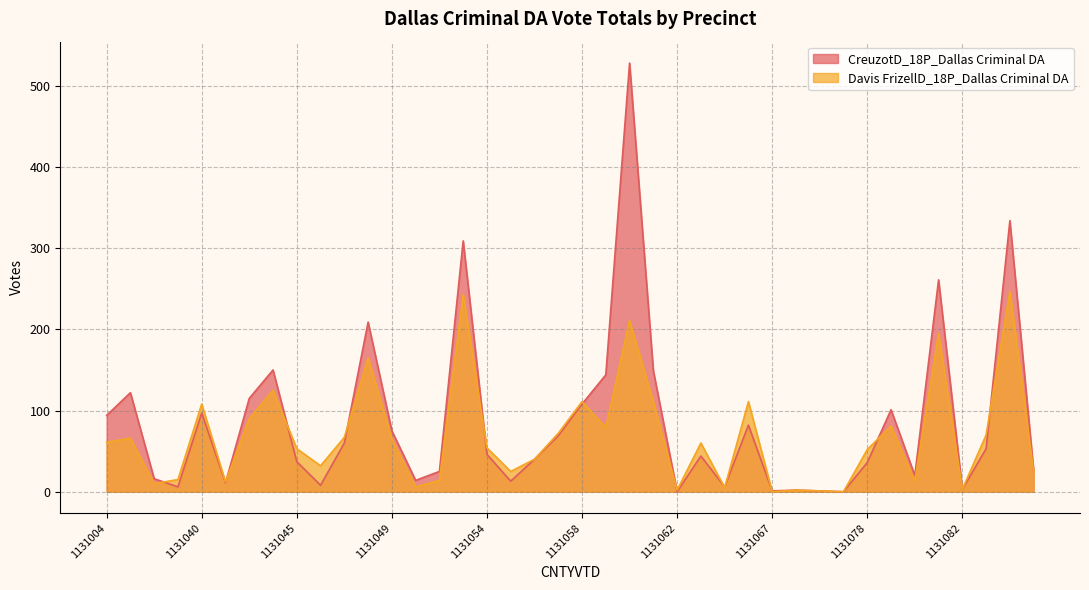

At which label is Davis FrizellD_18P_Dallas Criminal DA closest to 123?

1131044